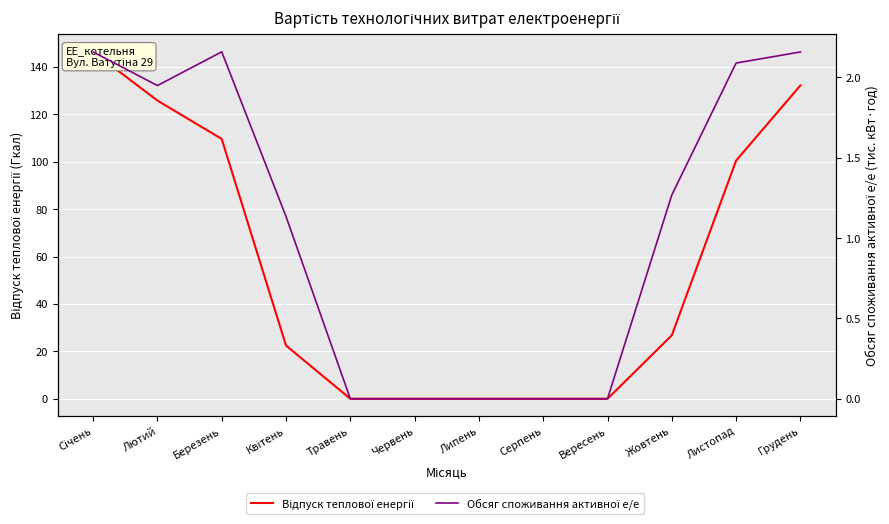

Which series has the largest range (max minus min)?

Відпуск теплової енергії